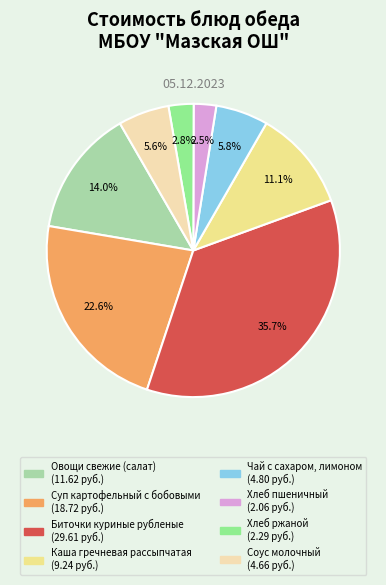

Is there any slice that represents more than half of the pie?

No